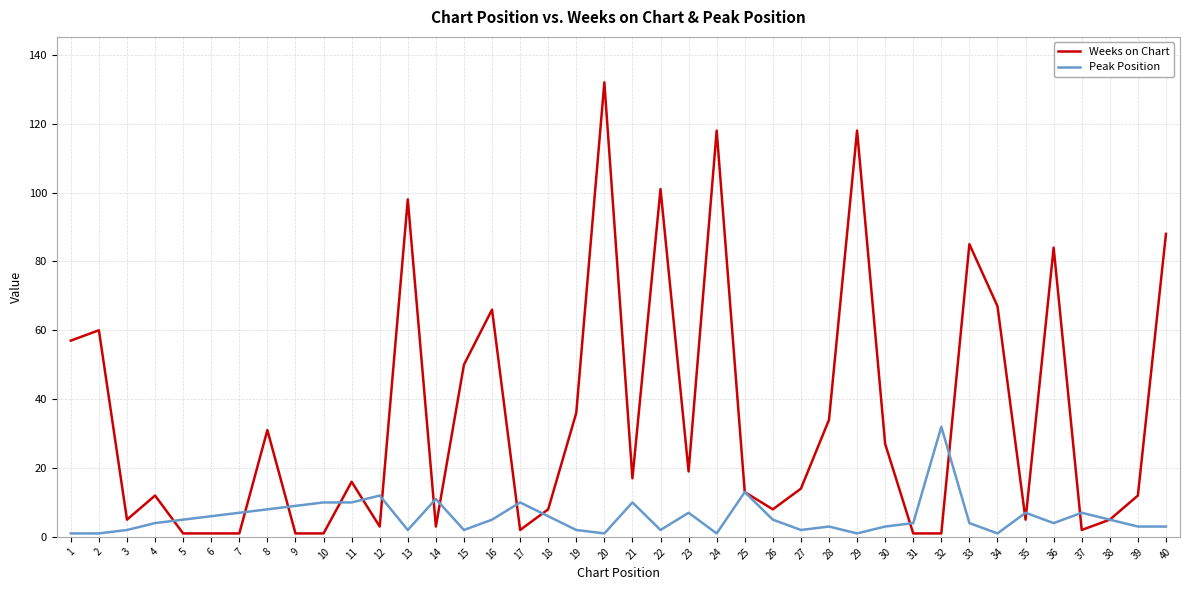

At which category does the chart reach its peak across all series?

20